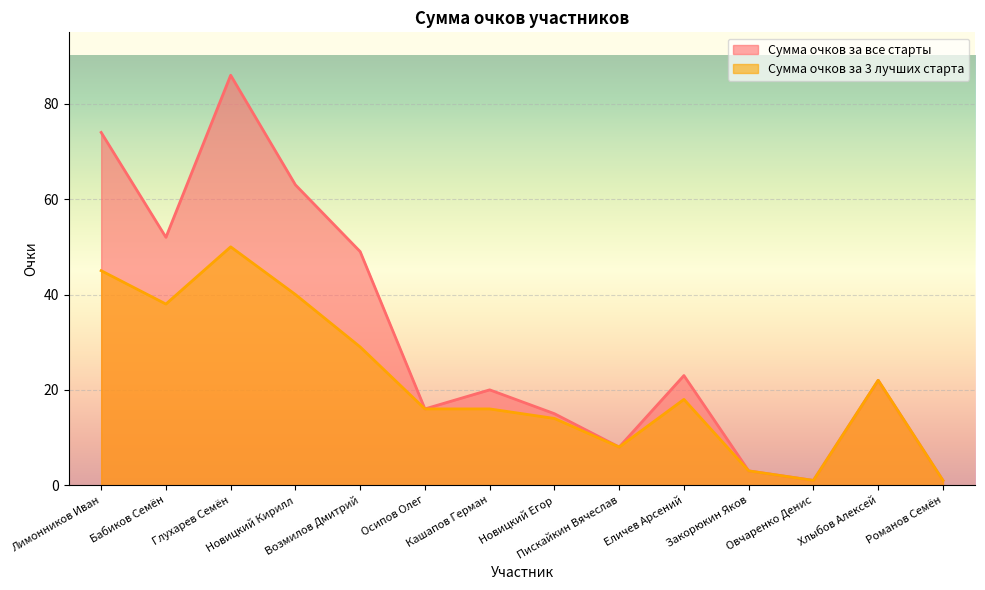

Rank the series by their maximum value, from highest to lowest.

Сумма очков за все старты, Сумма очков за 3 лучших старта